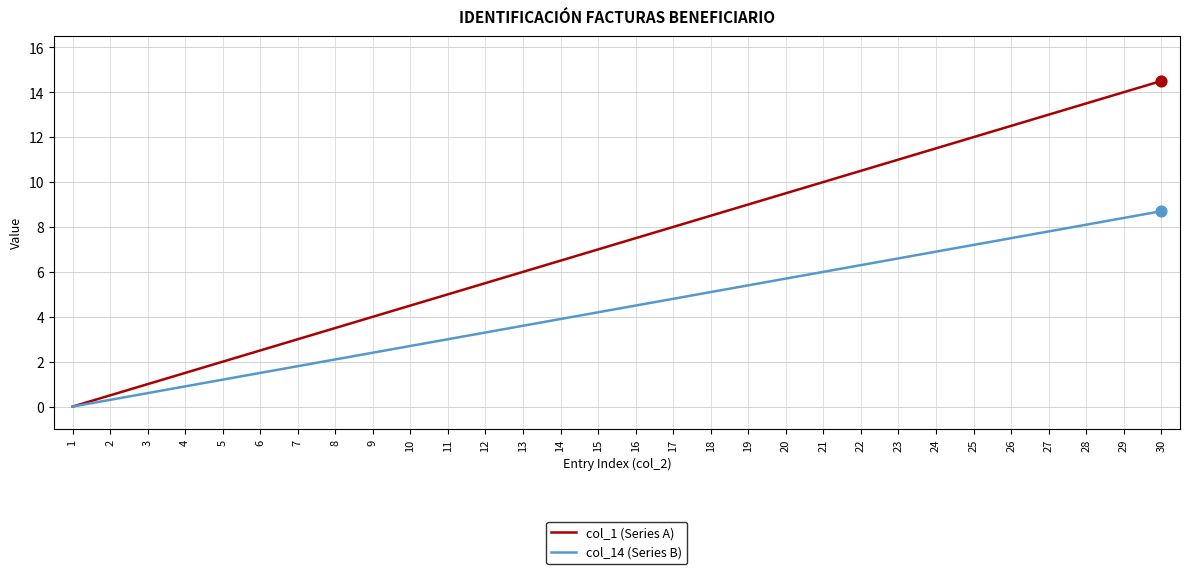

What are all the series names shown in the legend?

col_1 (Series A), col_14 (Series B)